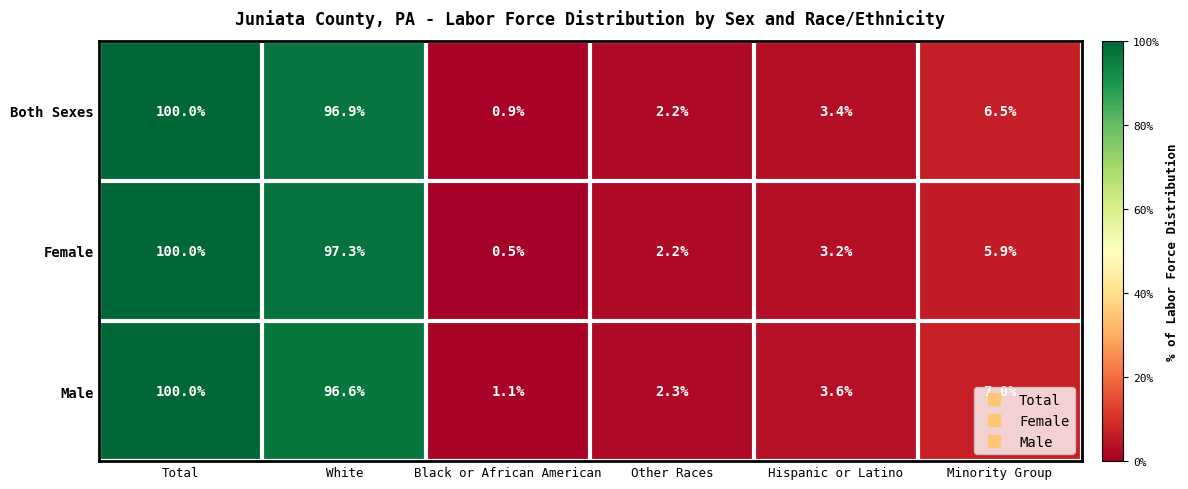

Which series has the largest total across all categories?

Male